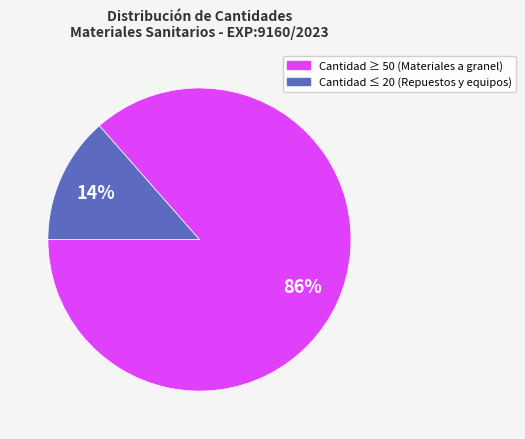

Is there a majority slice in this chart?

Yes